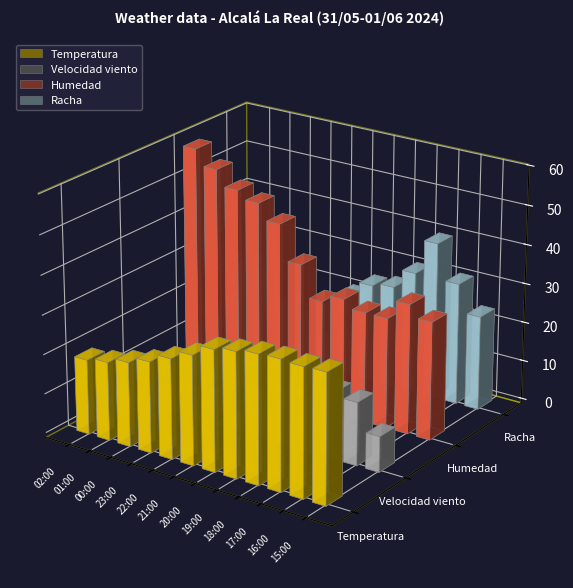

Where is Racha nearest to the value 24?

15:00